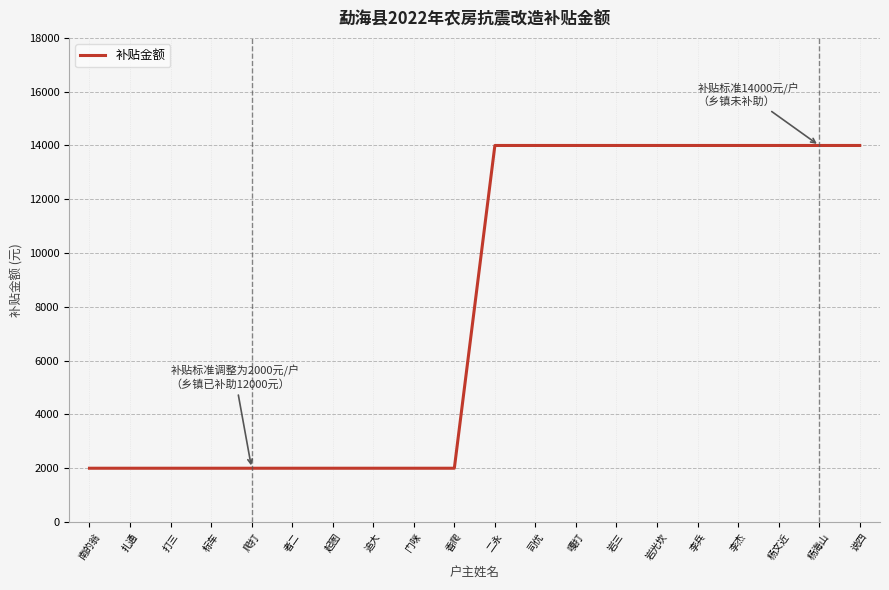

What value does the data have at 李兵?

14000